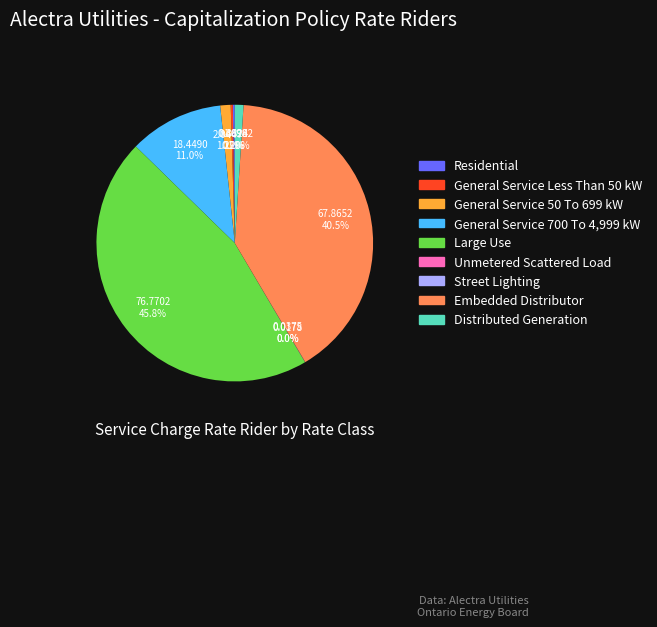

Is Distributed Generation the majority of the pie?

No